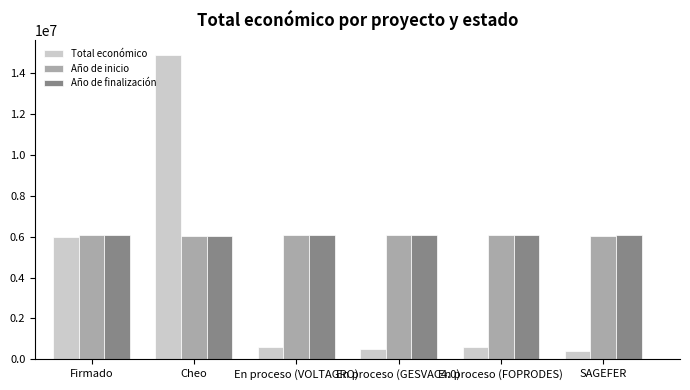

The value of Año de finalización at Firmado is 2777267. True or false?

False